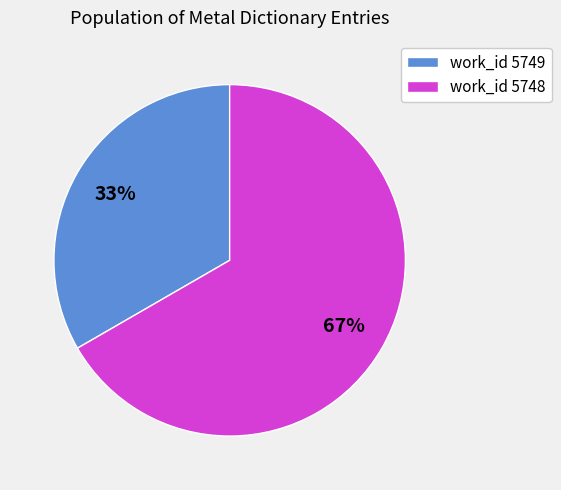

Do work_id 5748 and work_id 5749 together represent more than half of the pie?

Yes